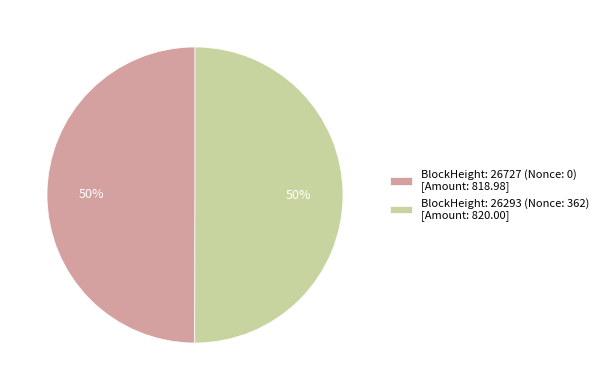

Approximately how many times larger is the value at BlockHeight: 26293 (Nonce: 362) compared to BlockHeight: 26727 (Nonce: 0)?

1.0